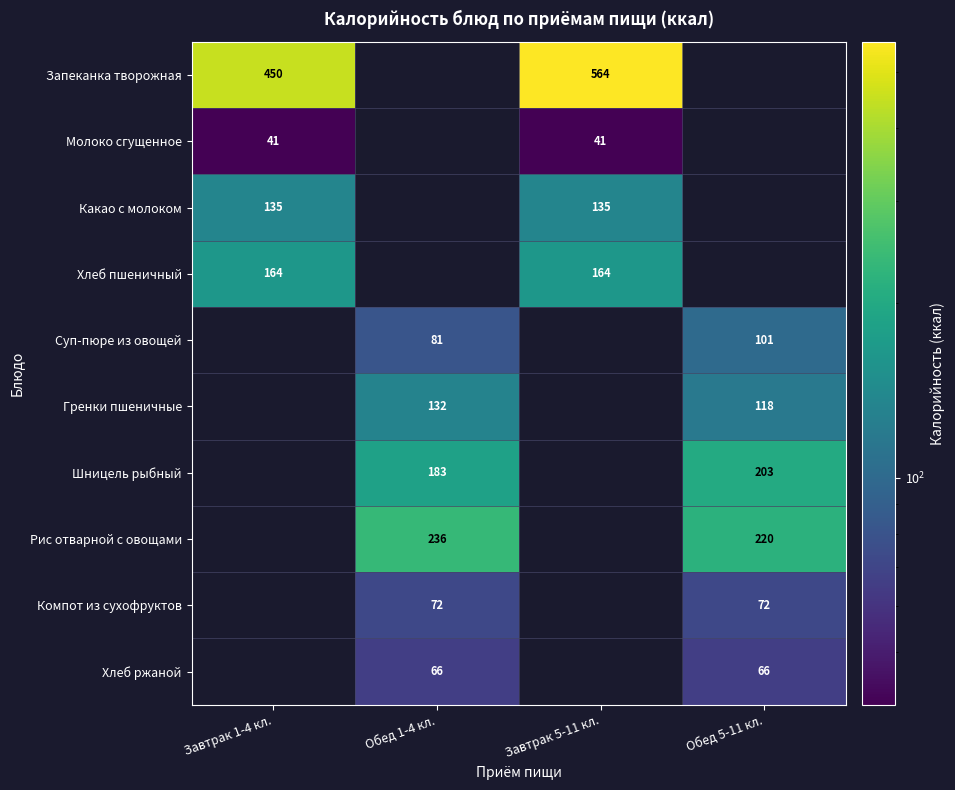

The value of Шницель рыбный at Обед 1-4 кл. is 183. True or false?

True